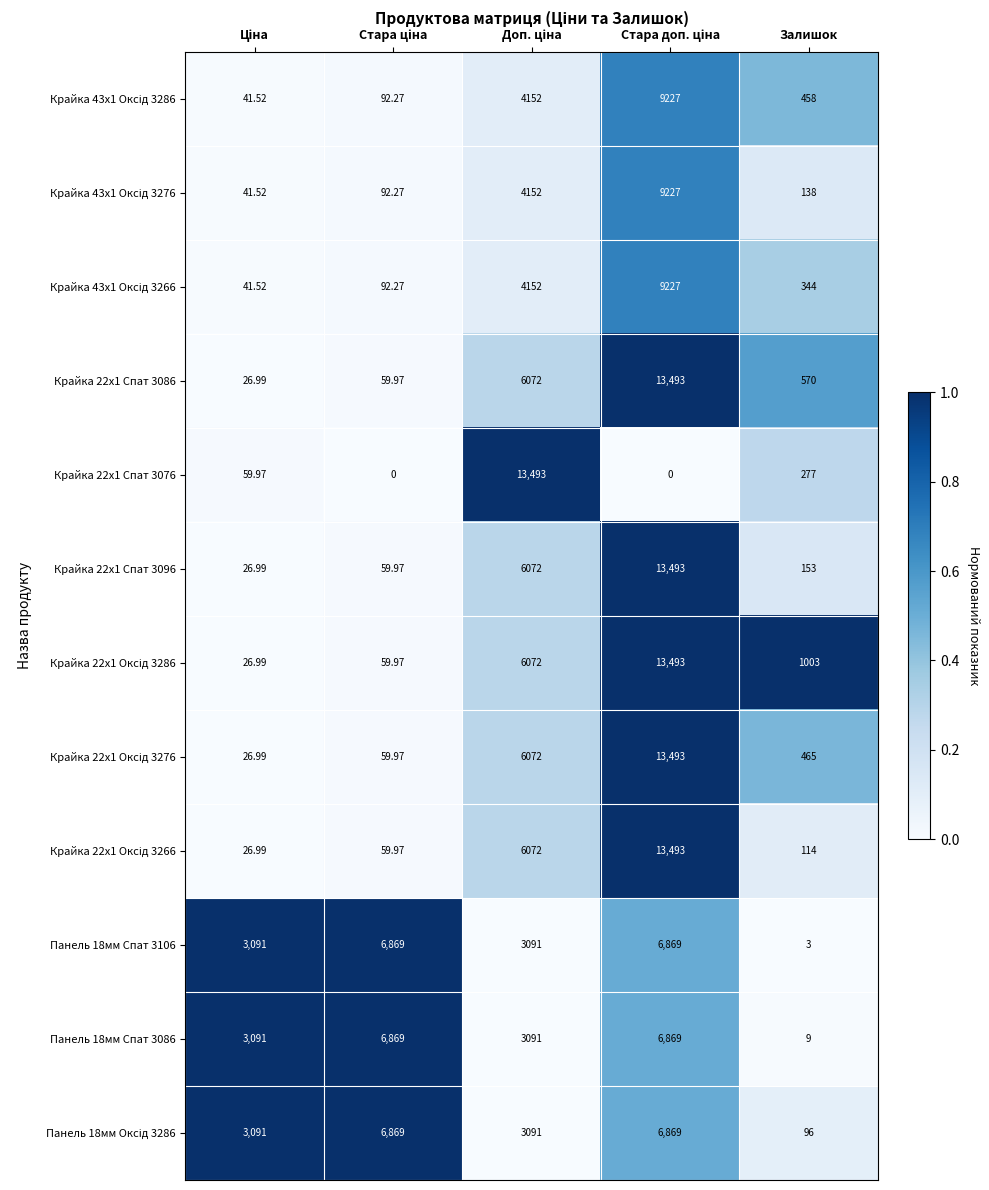

At which label does Панель 18мм Спат 3106 reach its minimum?

Залишок